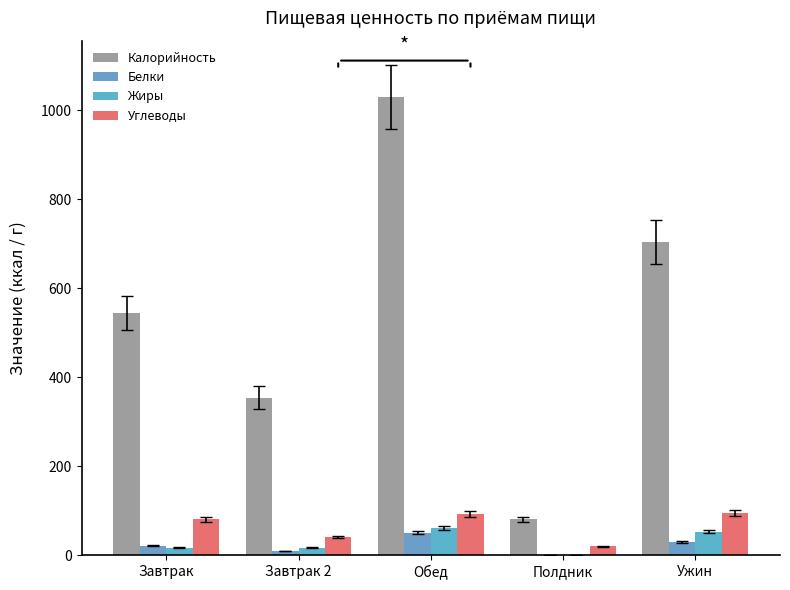

How many data points in Углеводы are above 81?

3